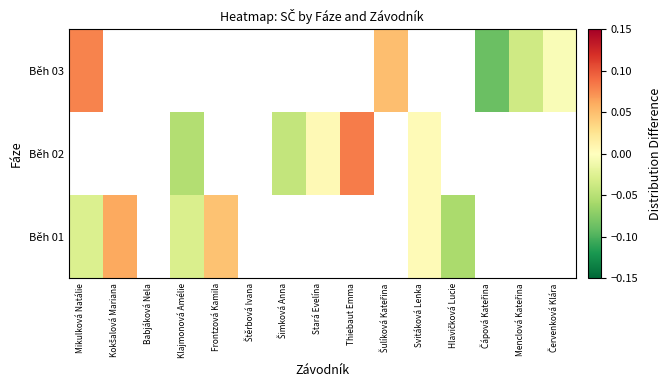

How many negative values does the Běh 03 series have?

3